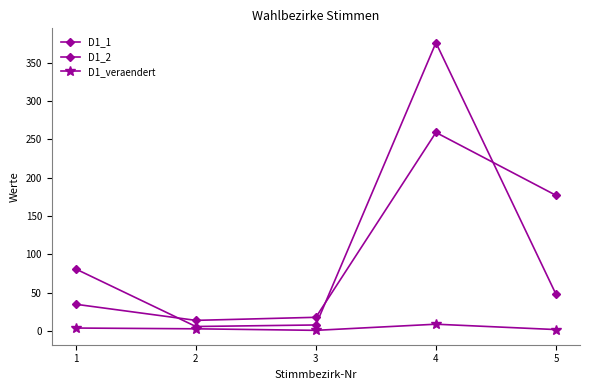

The value of D1_2 at 5 is 177. True or false?

True